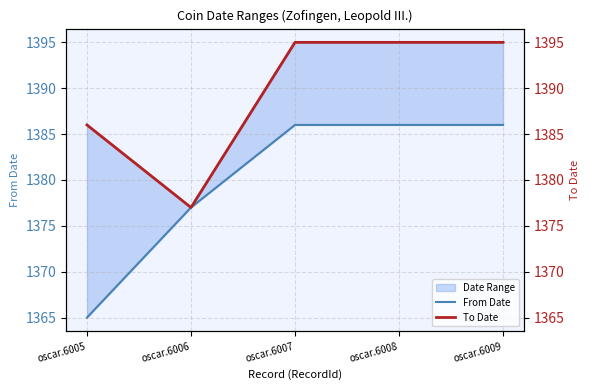

Which category has the lowest value across all series?

oscar.6005